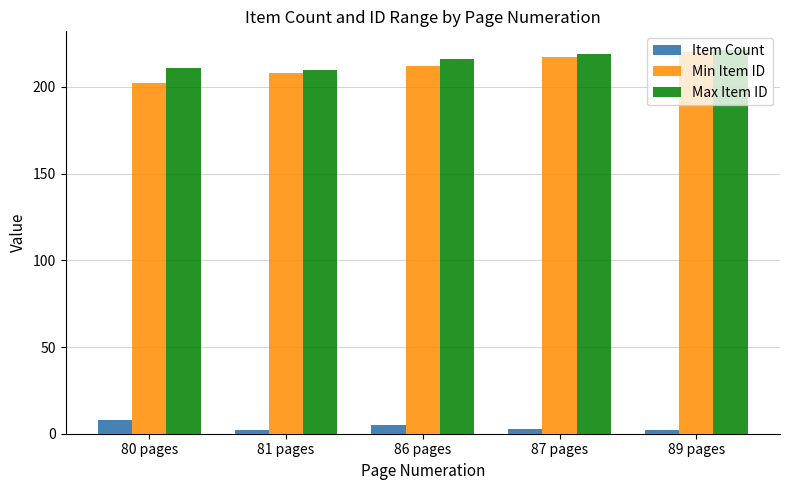

What is the label of the 4th bar from the right?

81 pages